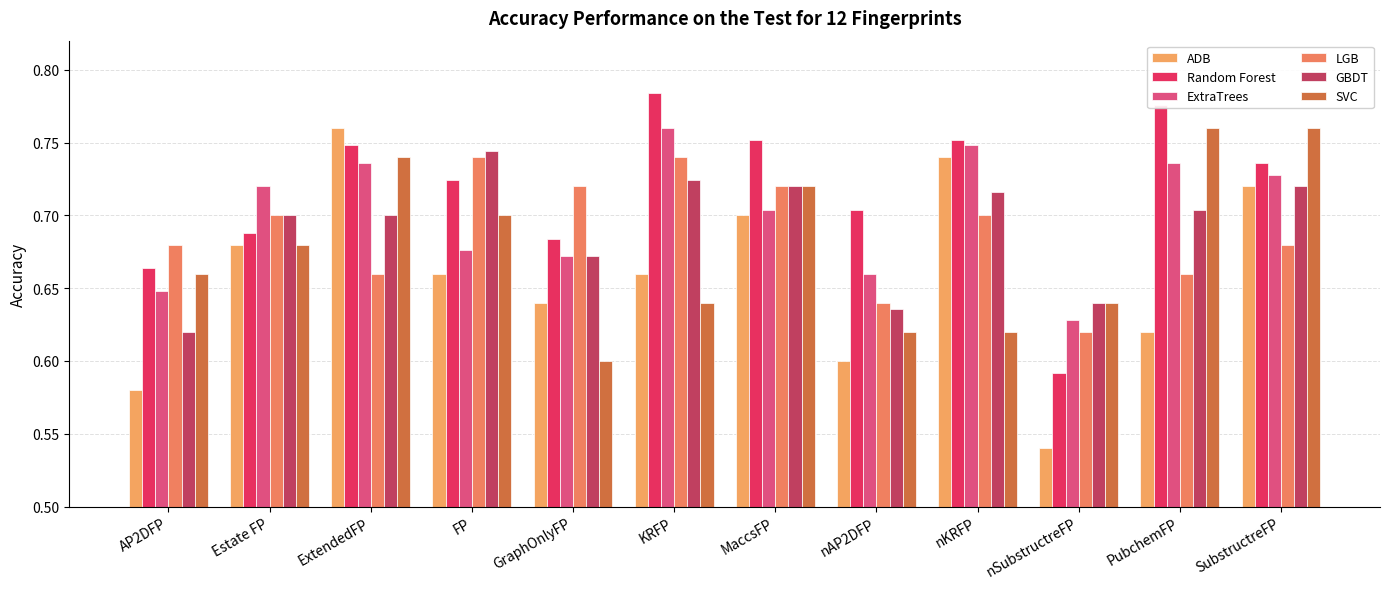

What is the sum of the Random Forest values at SubstructreFP and MaccsFP?

1.5